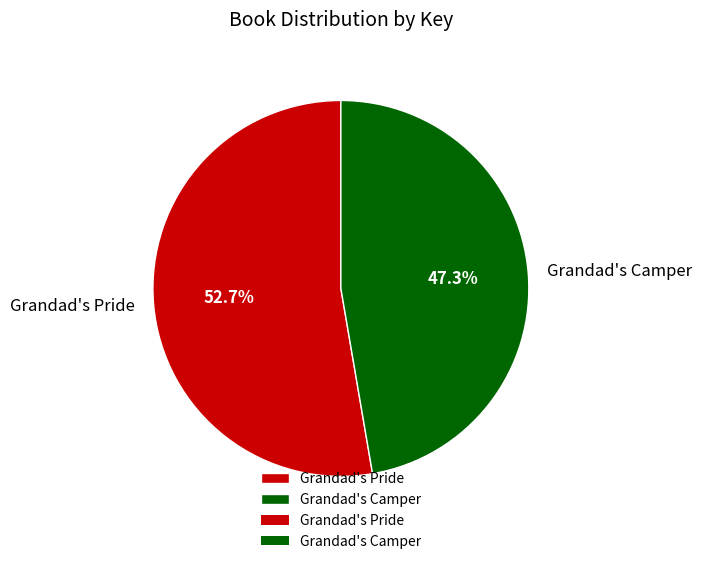

To the nearest percent, what is the difference between the Grandad's Camper and Grandad's Pride slice percentages?

5%